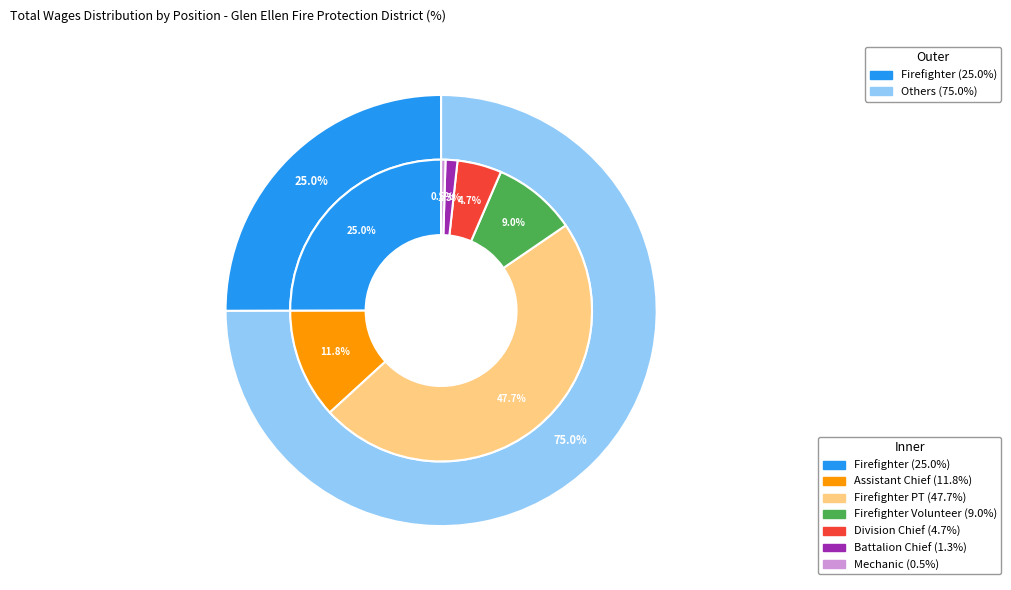

Approximately how many times larger is the value at Mechanic compared to Battalion Chief?

0.4